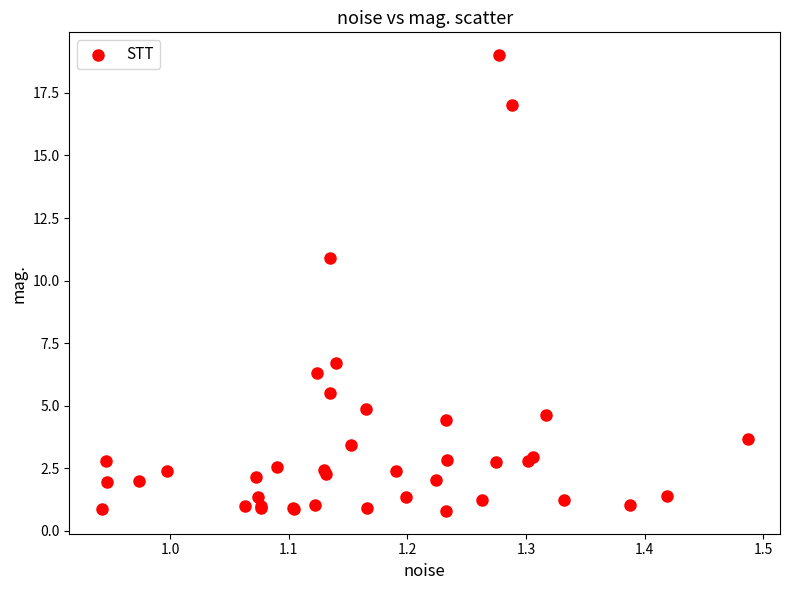

What Y value in the scatter plot is closest to 9?

10.9